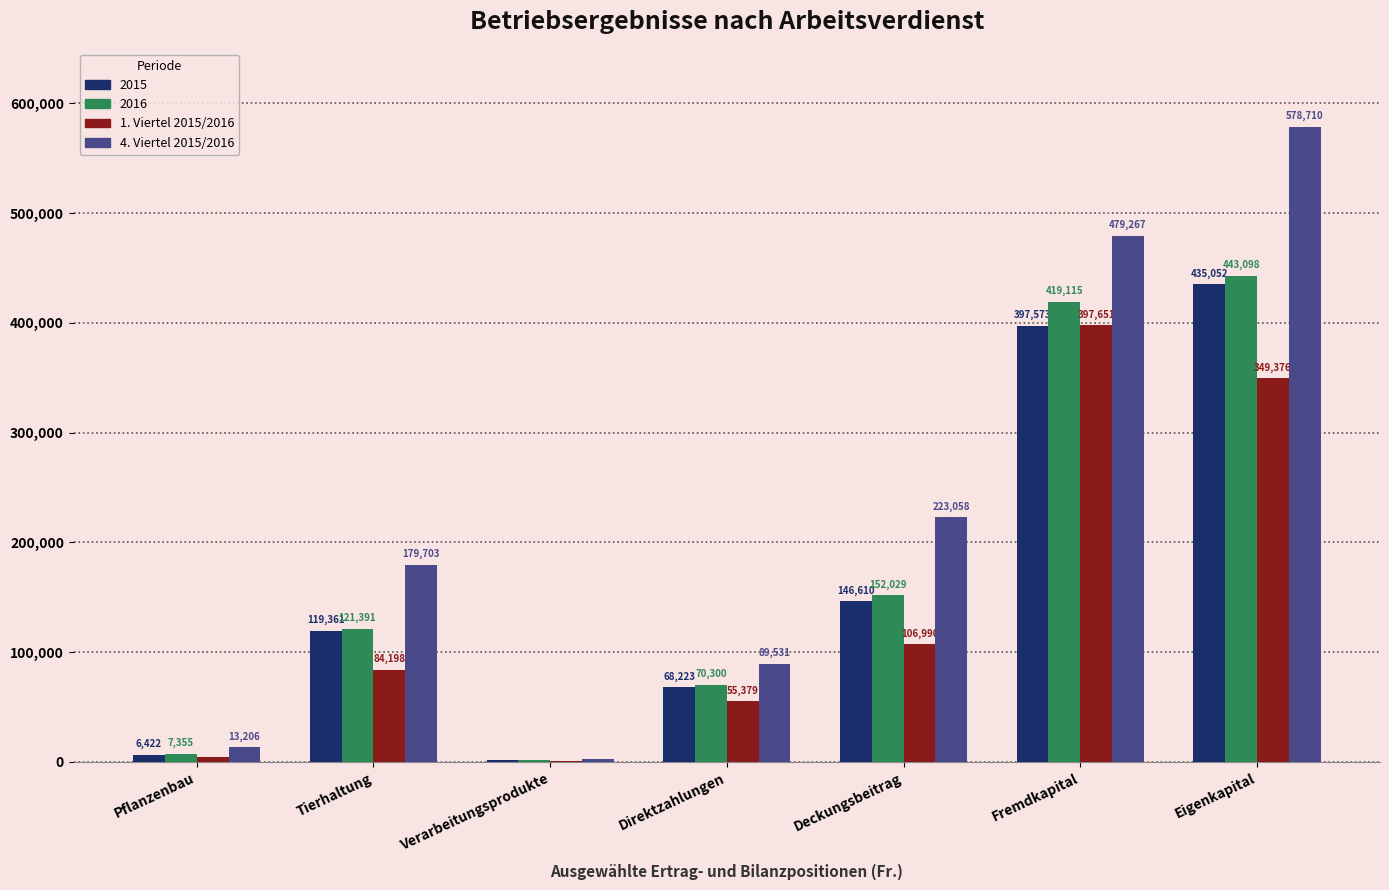

How many data points does each series have?

7